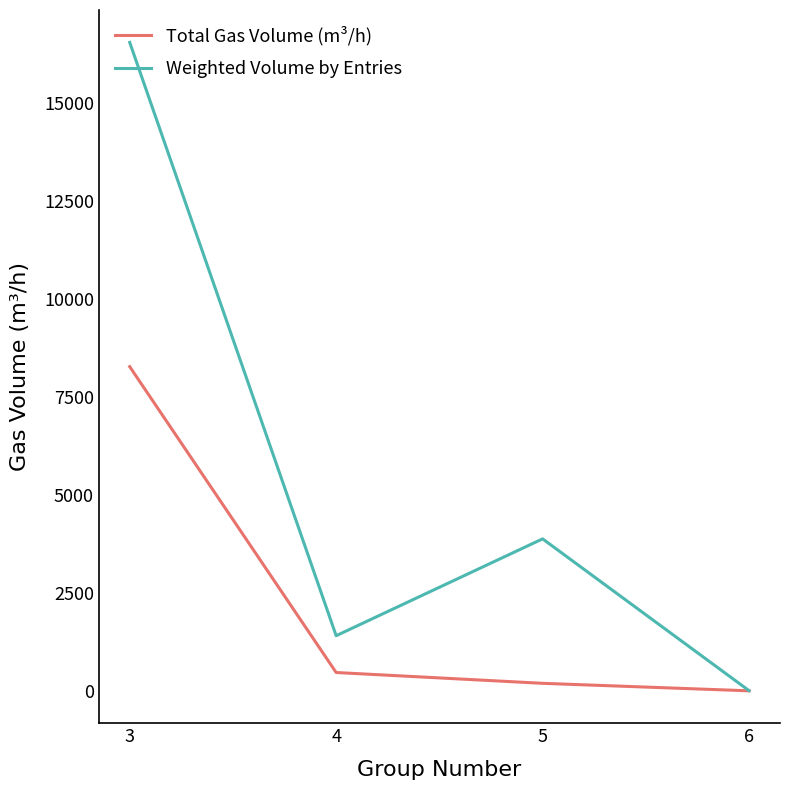

True or false: Total Gas Volume (m³/h) has a value of 193.9 at 5.

True